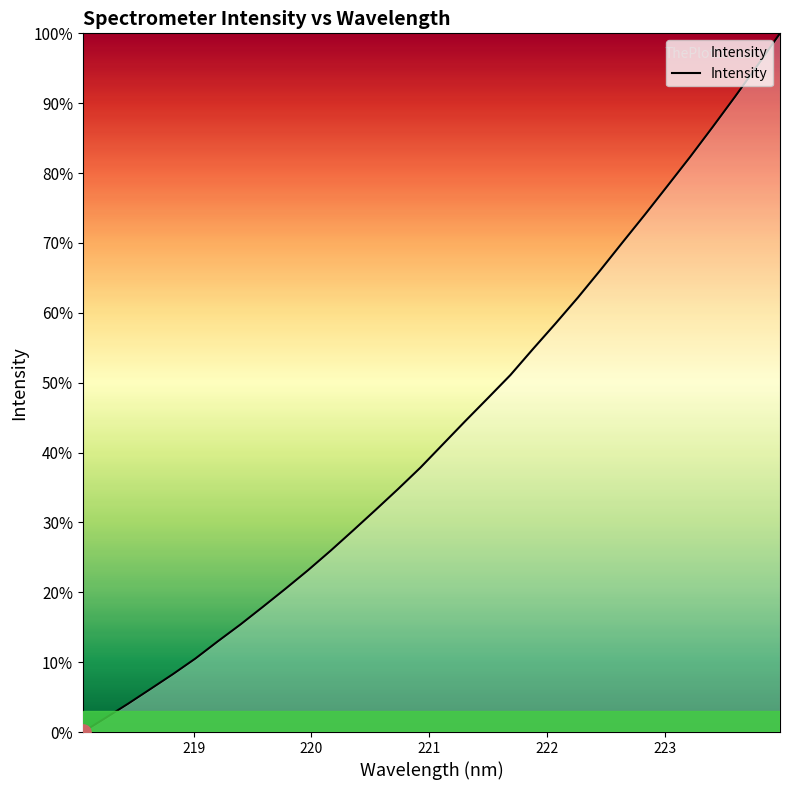

What is the greatest value displayed?

100.0